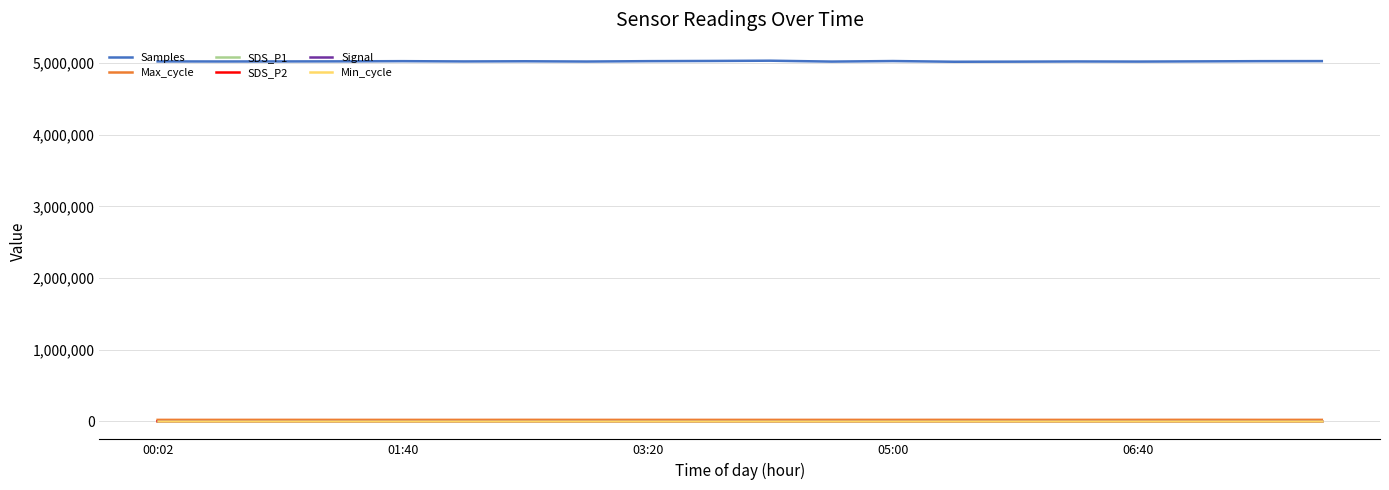

What is the sum of all Min_cycle values?

560.0